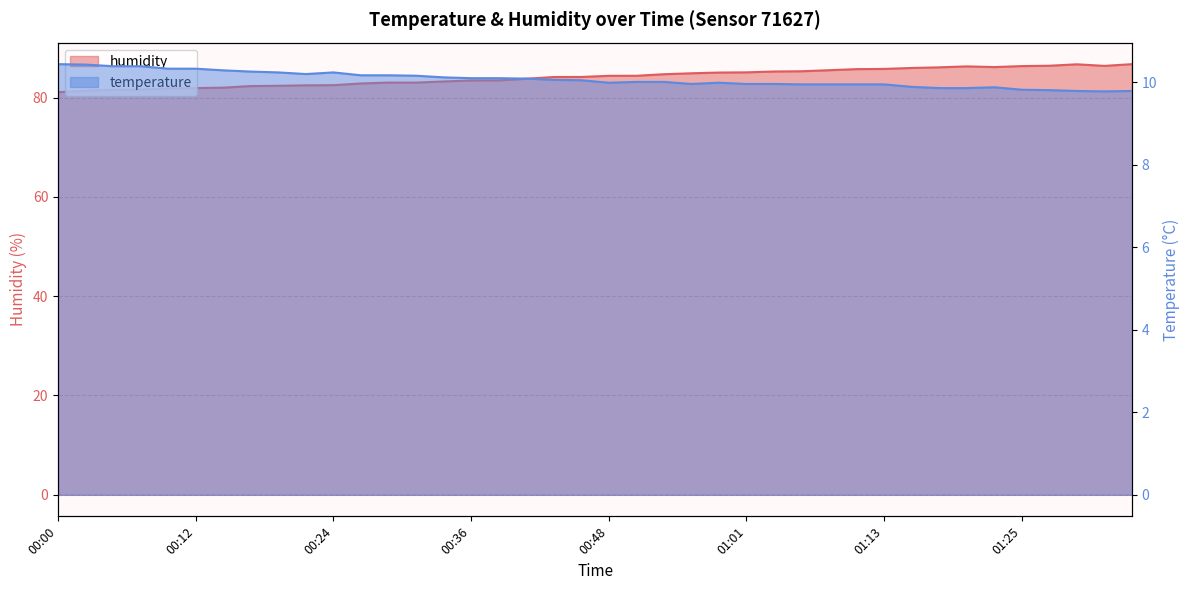

How many series are shown in this chart?

2